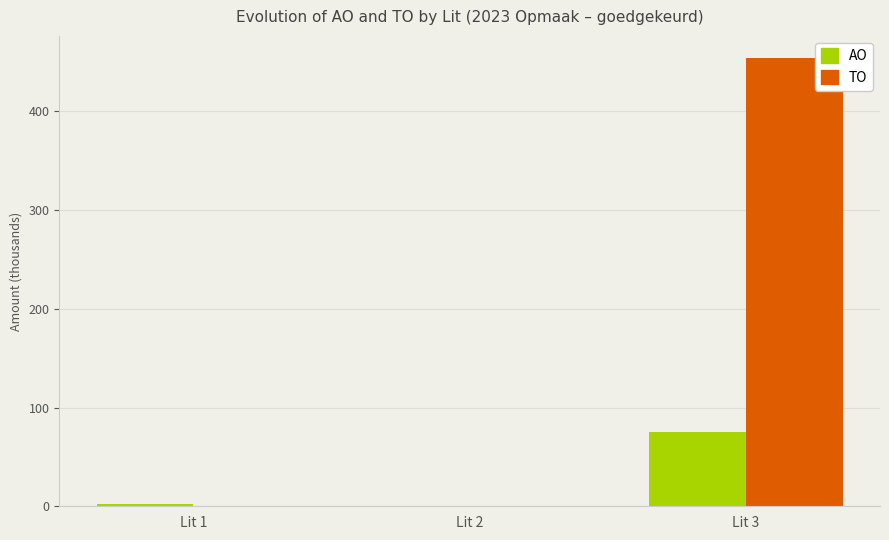

What is the highest value of the TO series?

453.9